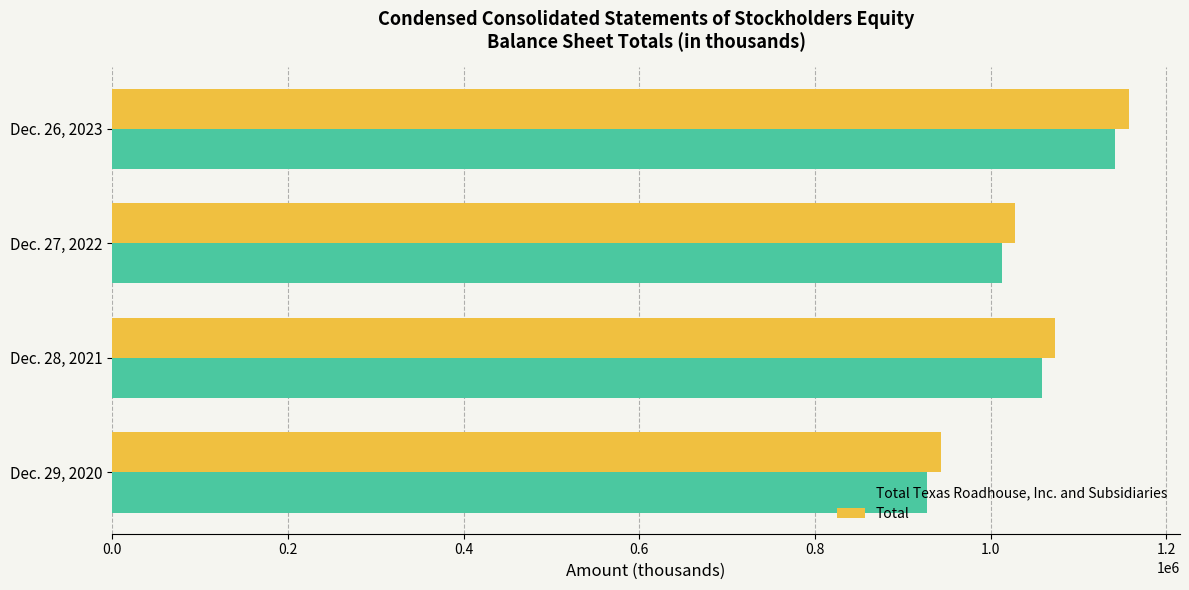

Between Dec. 27, 2022 and Dec. 26, 2023, which series saw the biggest shift?

Total